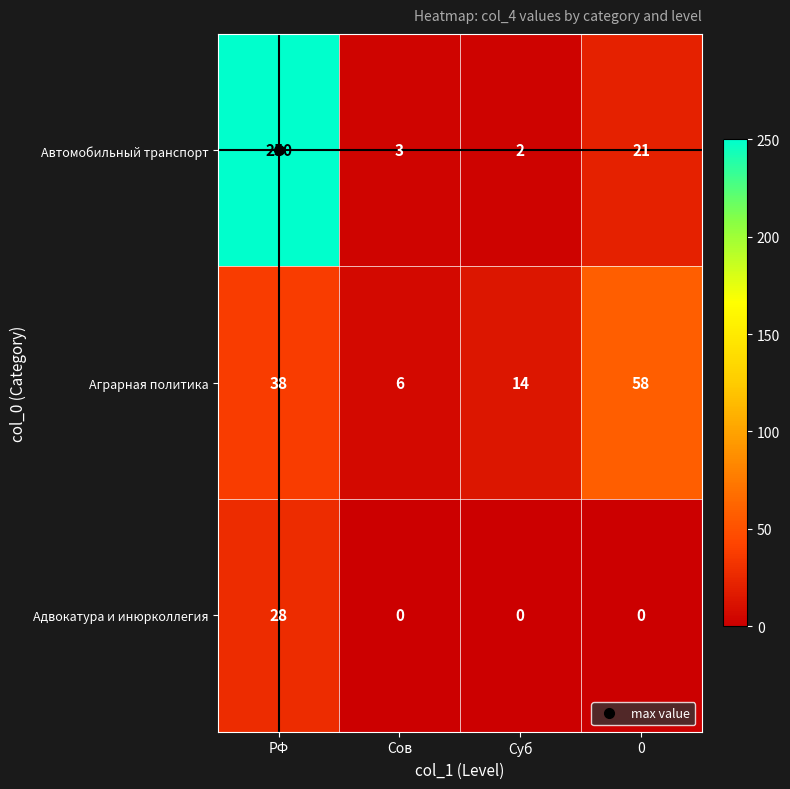

Which series has the largest total across all categories?

Автомобильный транспорт